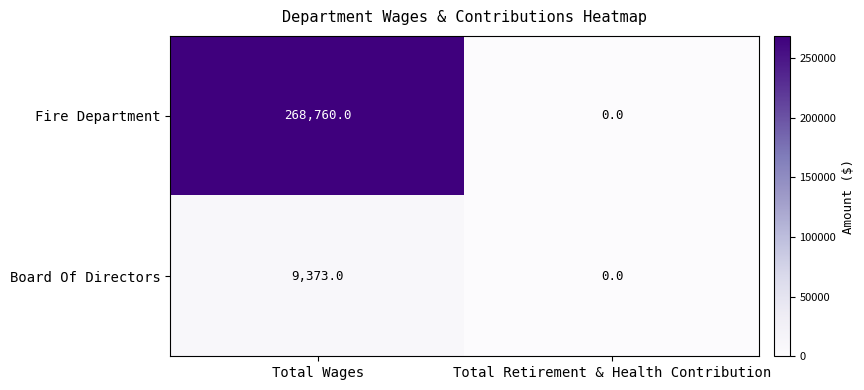

Reading left to right, extract all data points from this chart.

Fire Department: 268760	0
Board Of Directors: 9373	0